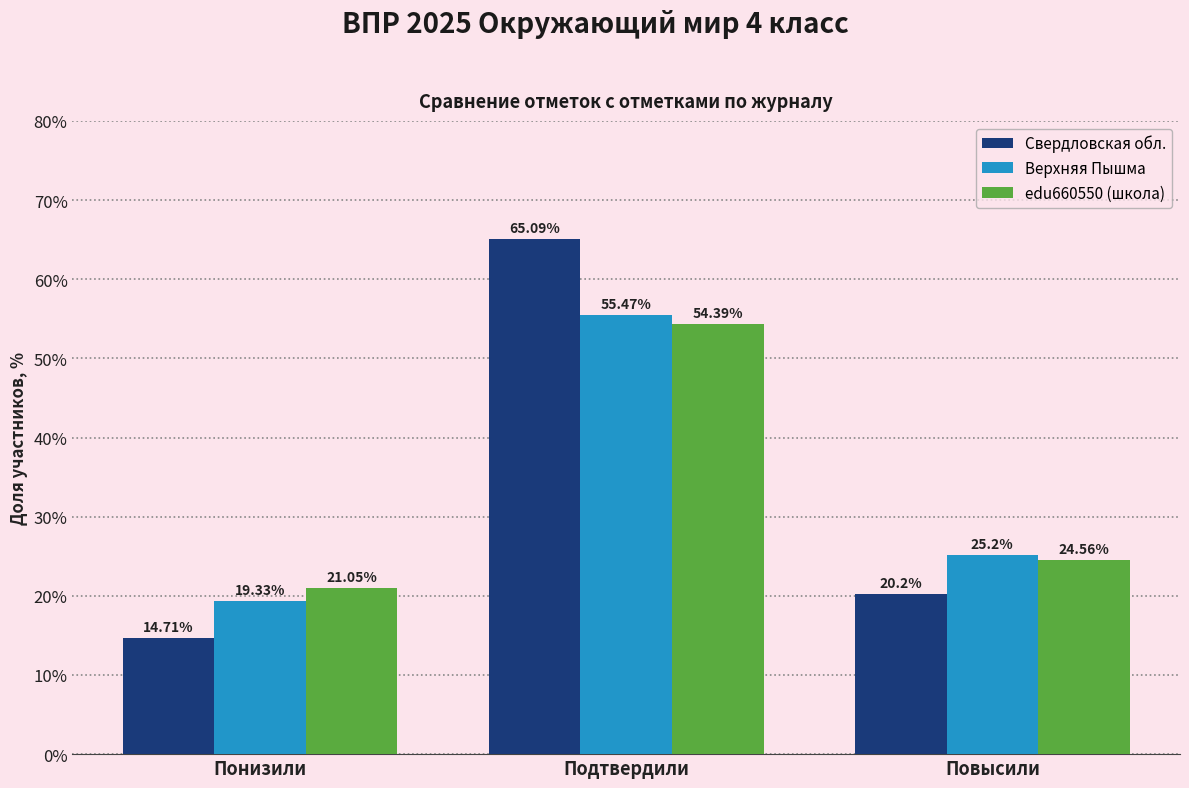

Rank the categories by Свердловская обл. value from lowest to highest.

Понизили, Повысили, Подтвердили